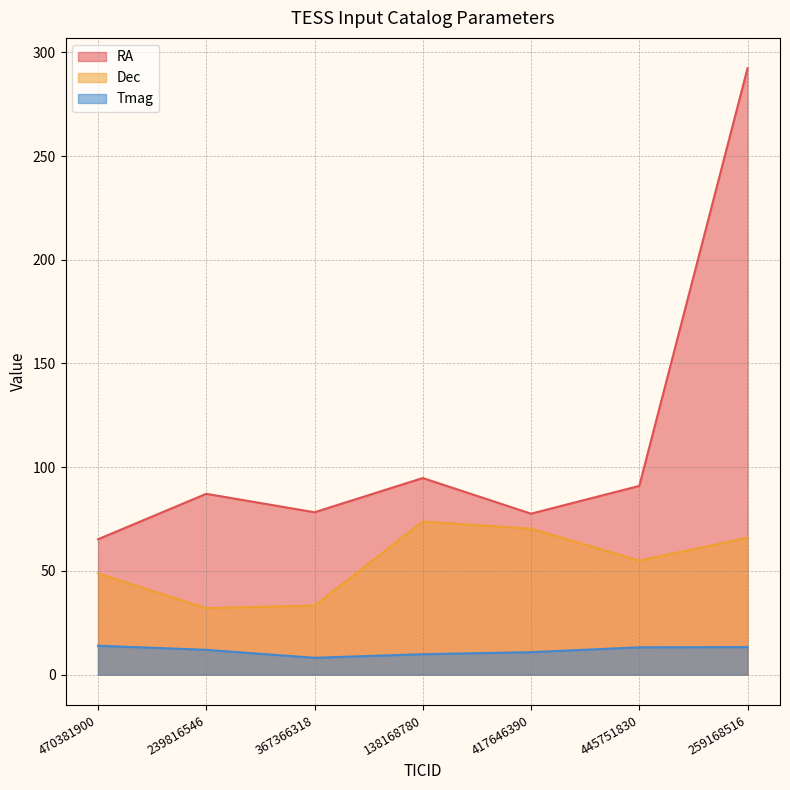

At which category does the chart reach its peak across all series?

259168516